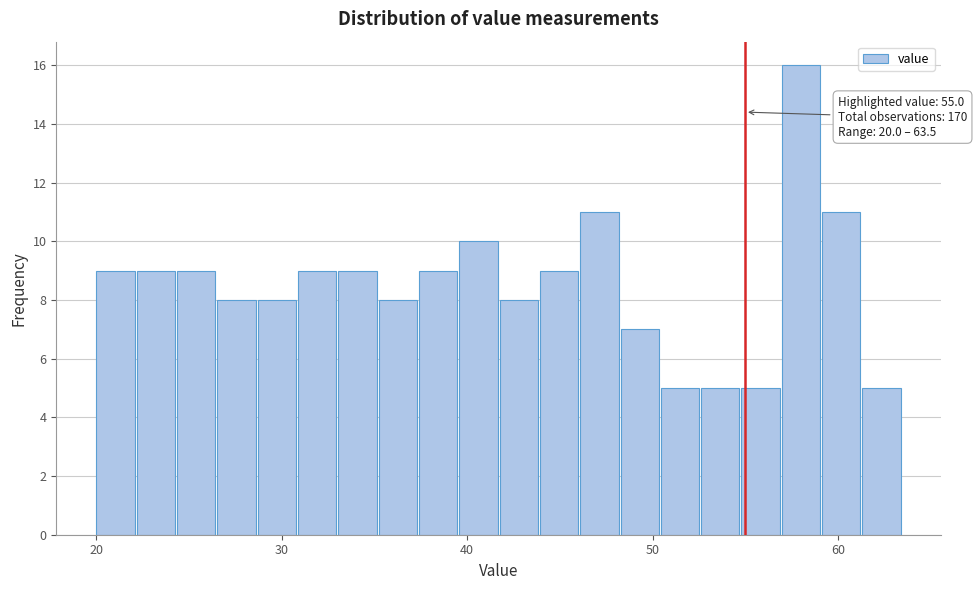

Around what value on the x-axis is the tallest bar? Give the approximate position of its centre, as read against the axis.

58